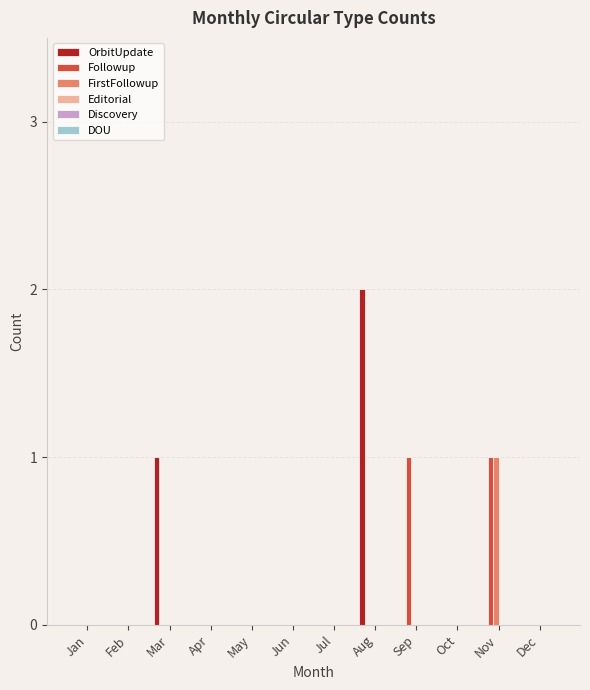

Is it true that OrbitUpdate equals 0 at Sep?

True